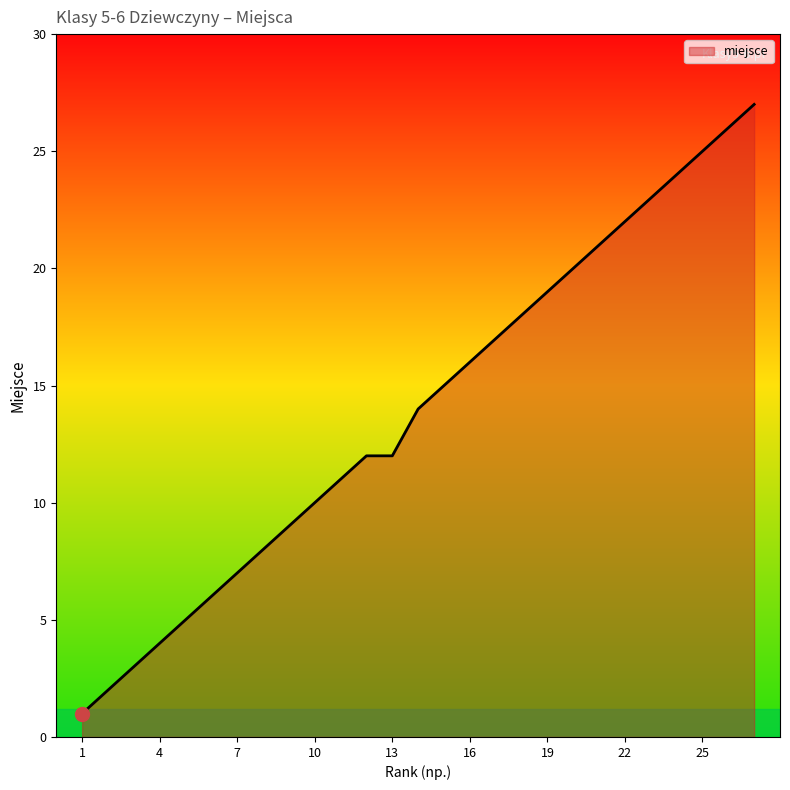

What is the difference between the maximum and minimum values?

26